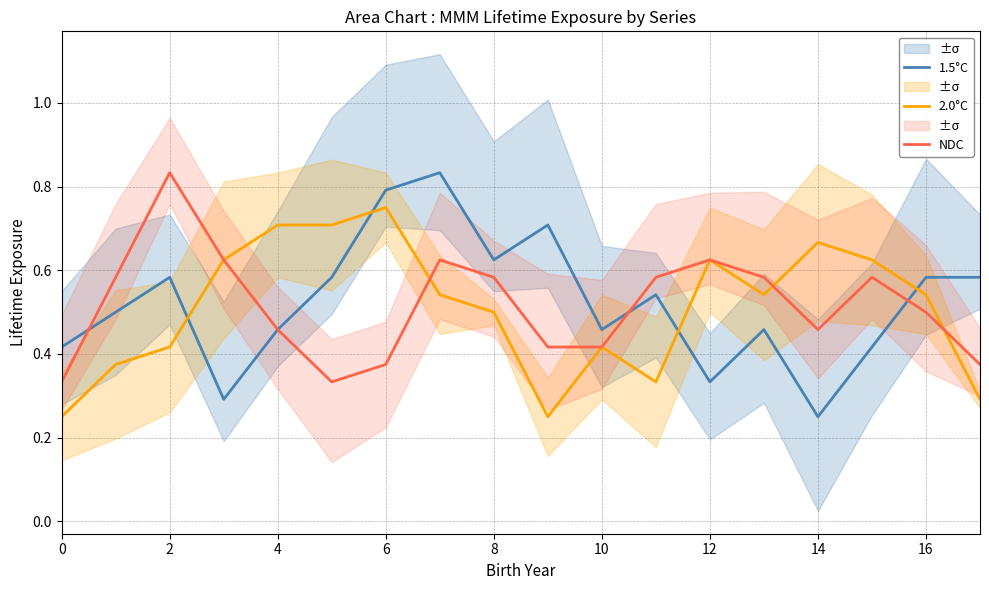

Is it true that 2.0°C equals 0.7 at 4?

True